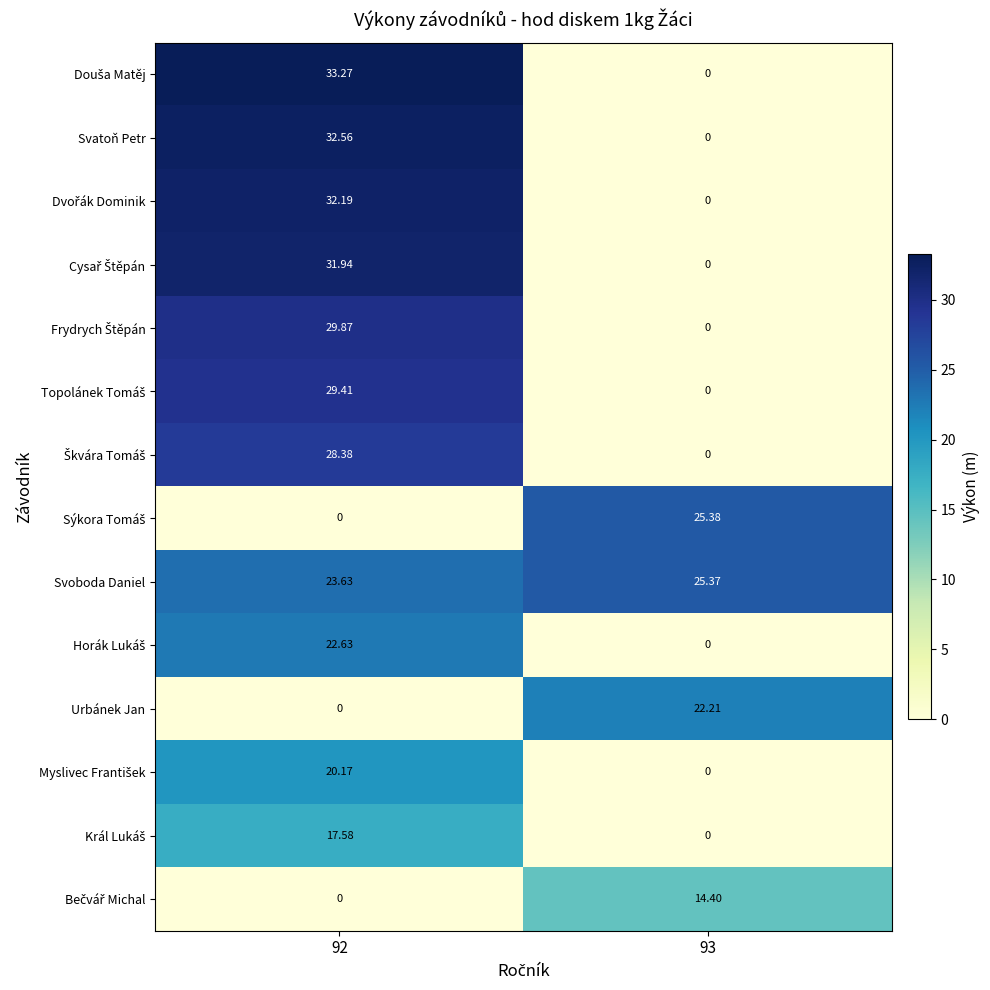

Which series has the largest total across all categories?

Svoboda Daniel